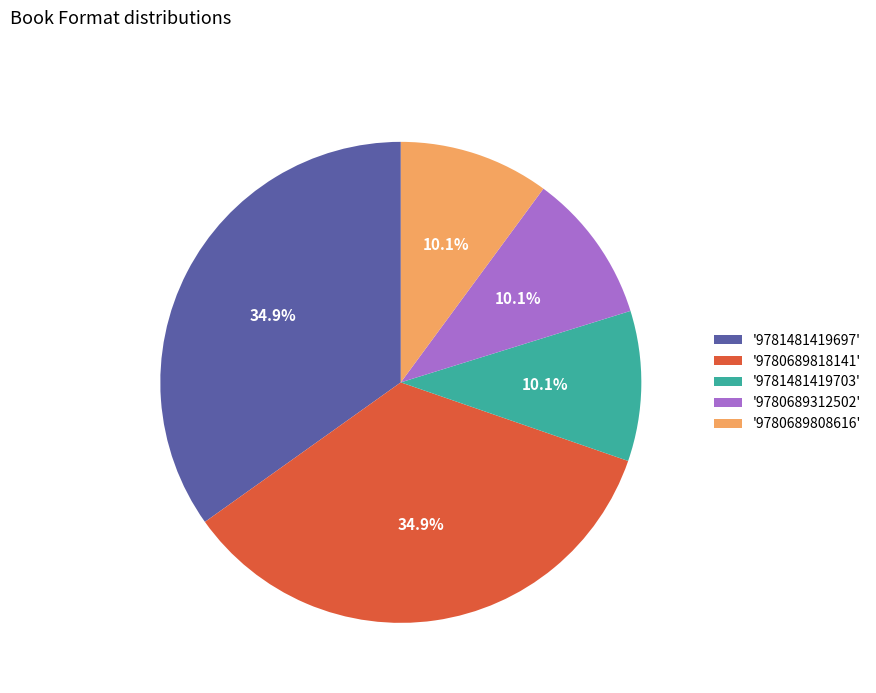

What is the total percentage of '9781481419703' and '9780689808616'?

20.2%